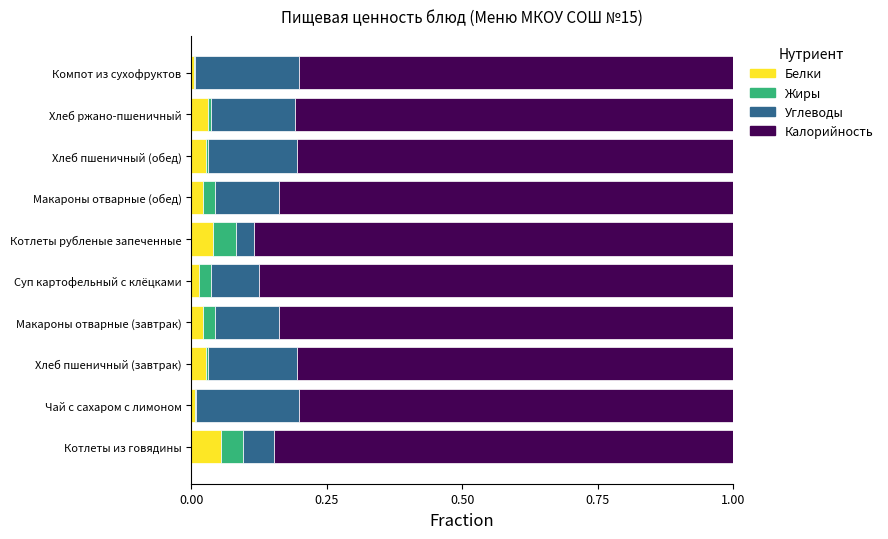

The Белки series shows 0.0 at Хлеб пшеничный (завтрак). True or false?

True